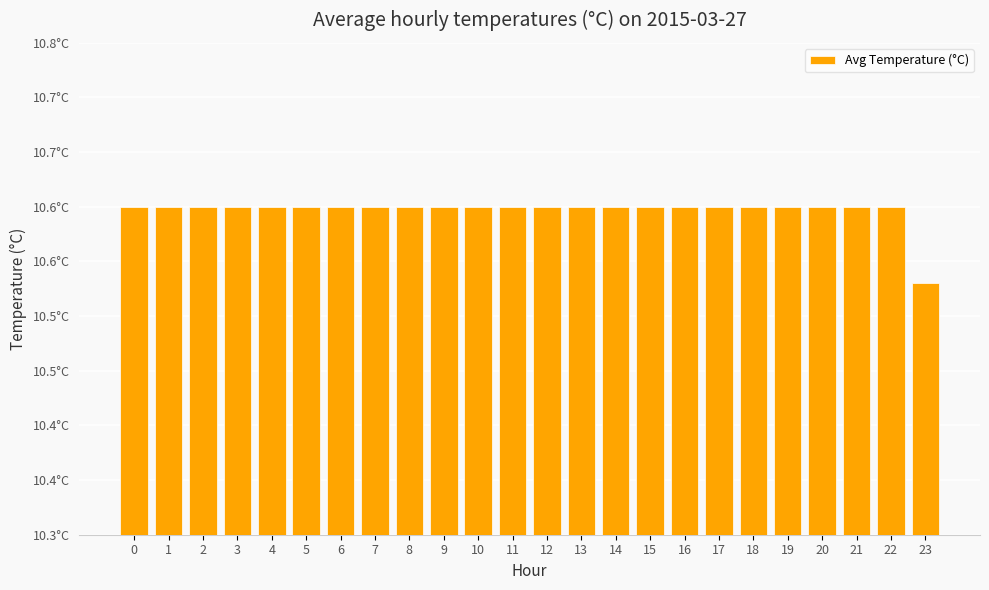

What is the minimum value shown in the chart?

10.5